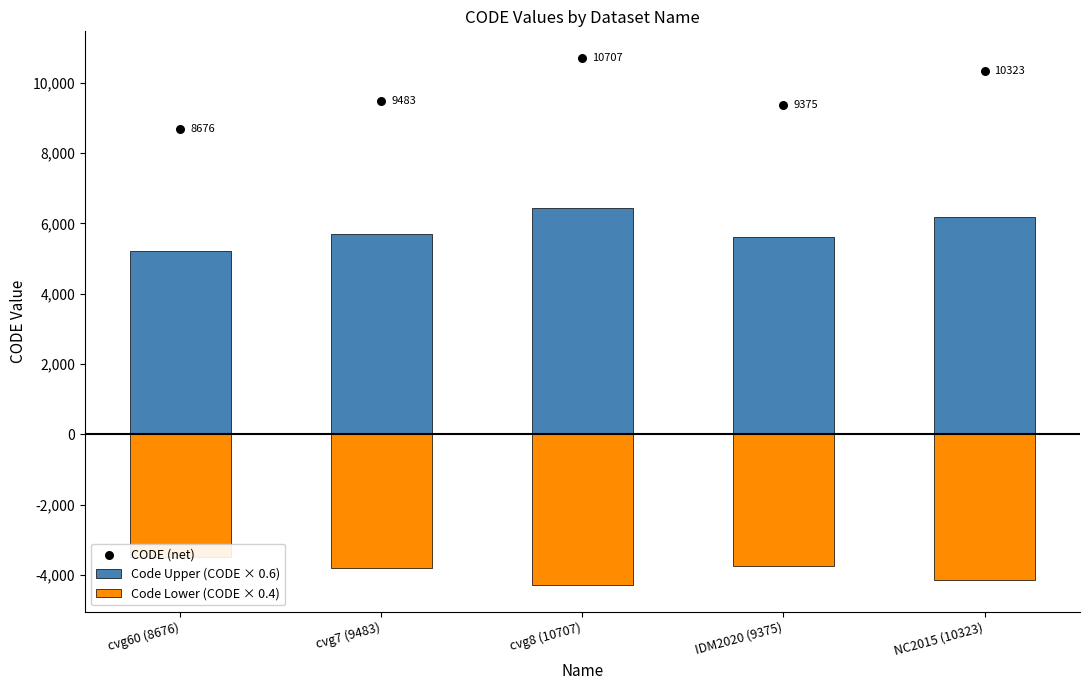

At which category is the sum across all series the highest?

cvg8 (10707)